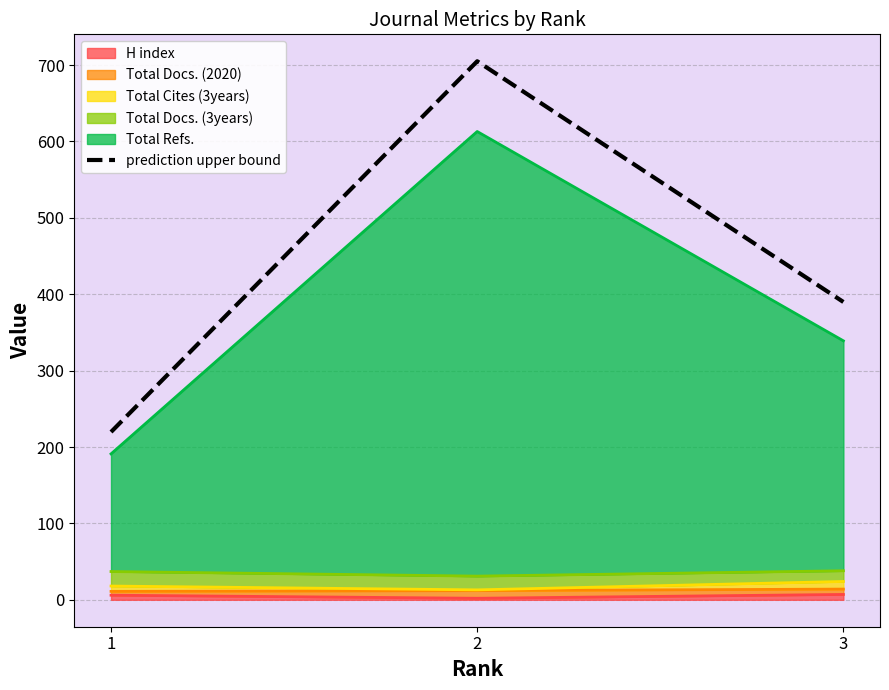

The value at 2 is 1012.1. True or false?

False